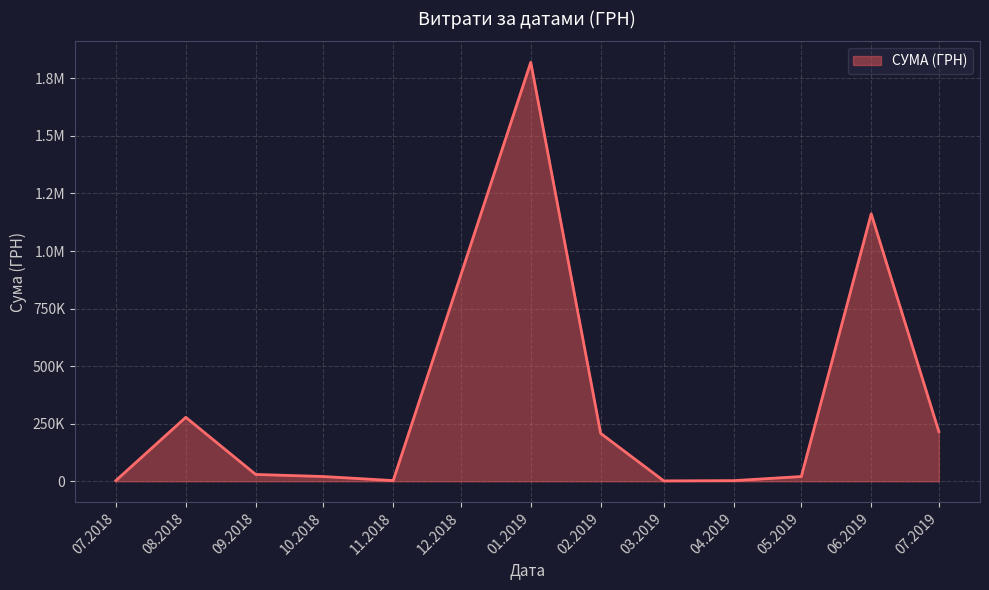

What is the sum of all values?

3764010.1